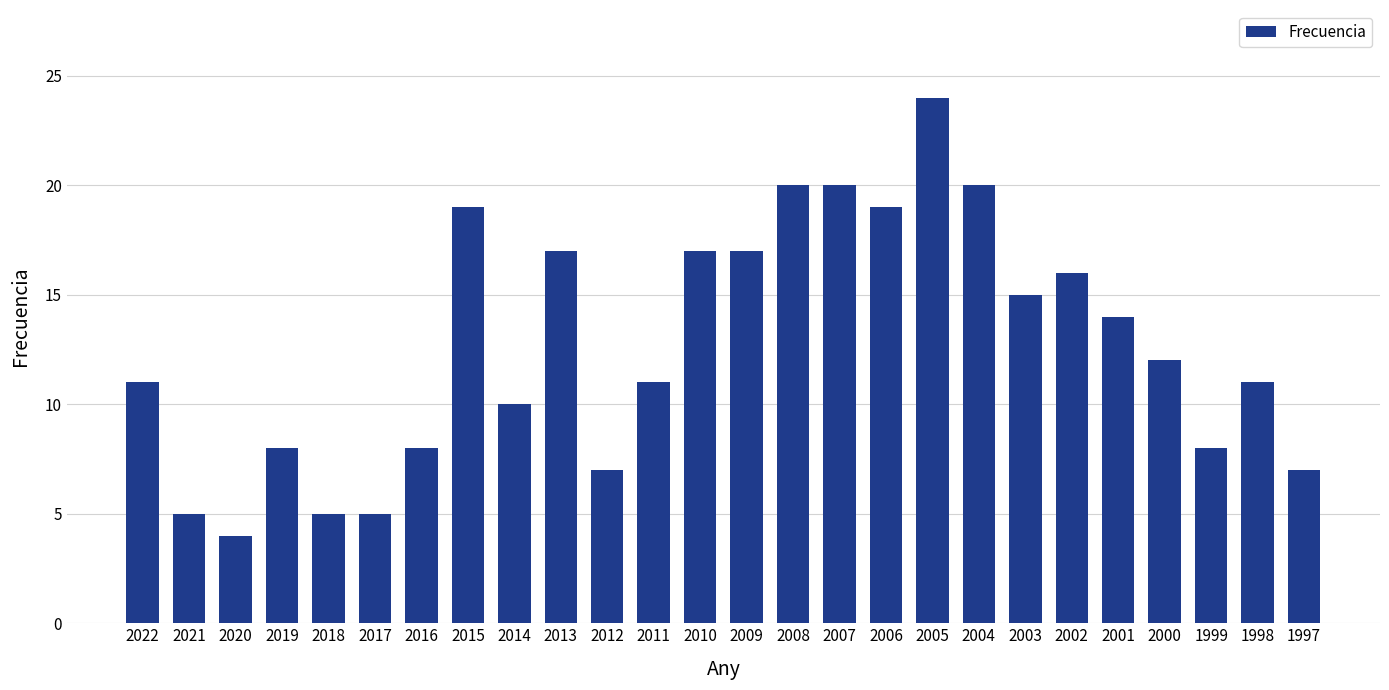

Reading right to left, transcribe all the data shown in this chart.

7	11	8	12	14	16	15	20	24	19	20	20	17	17	11	7	17	10	19	8	5	5	8	4	5	11